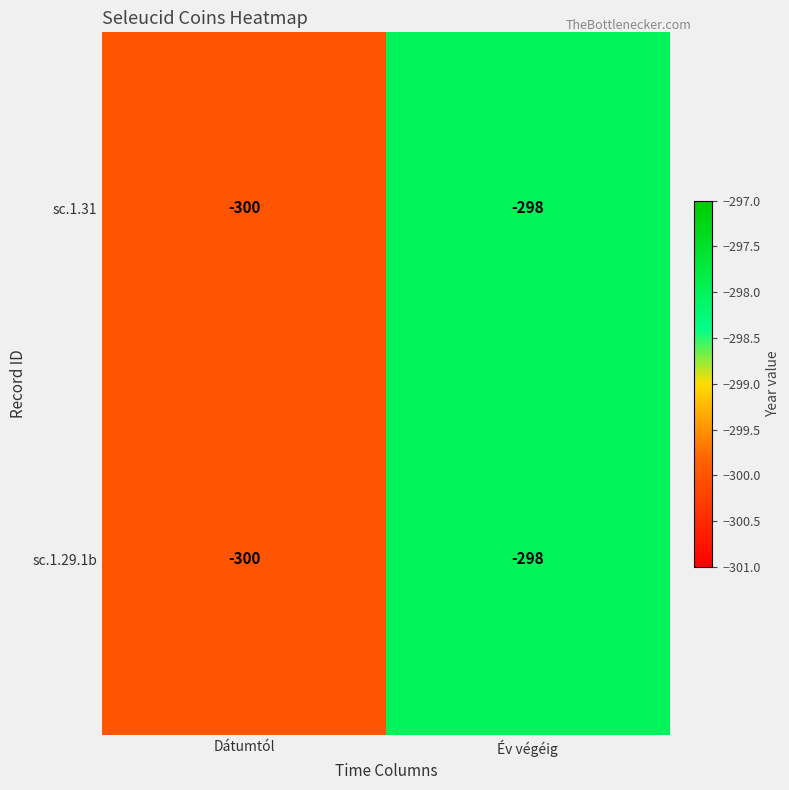

Reading right to left, list all the values displayed in this chart.

sc.1.31: -298	-300
sc.1.29.1b: -298	-300